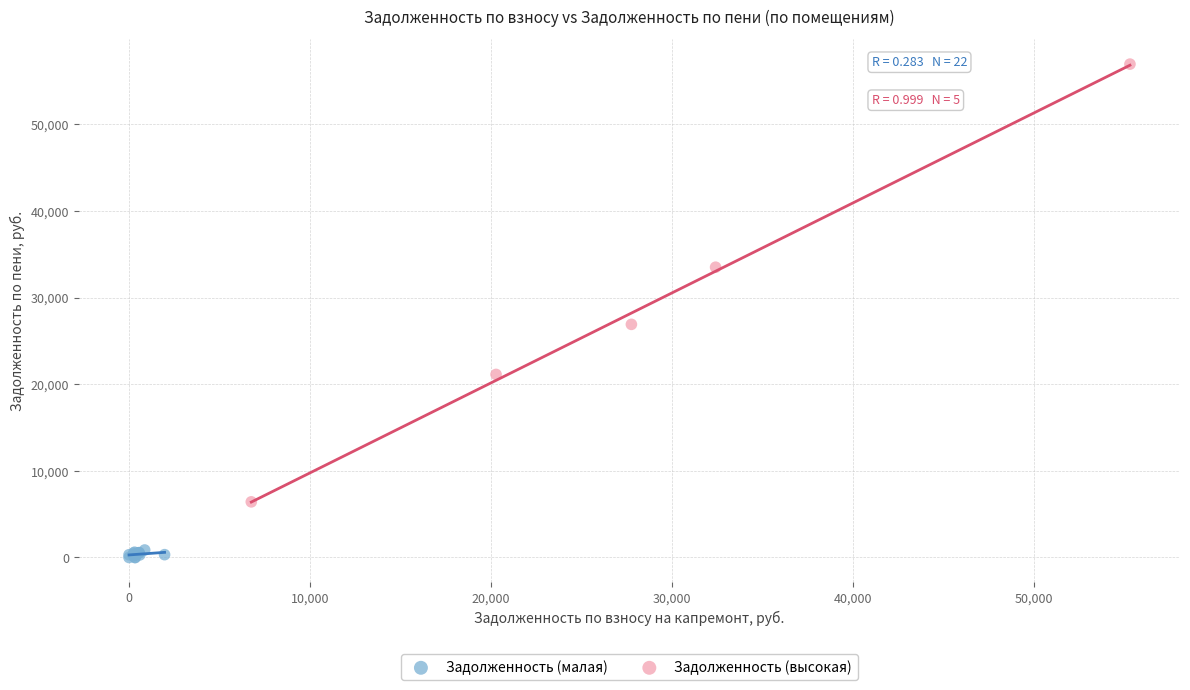

Which series has the largest Y range (max minus min)?

Задолженность (высокая)